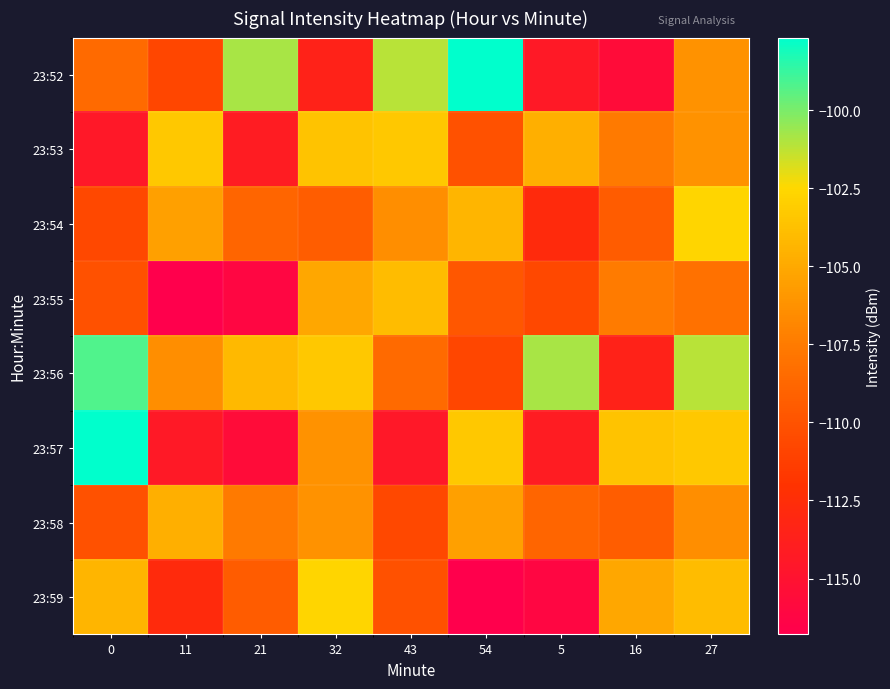

What is the difference between the highest and lowest values at 54?

19.1